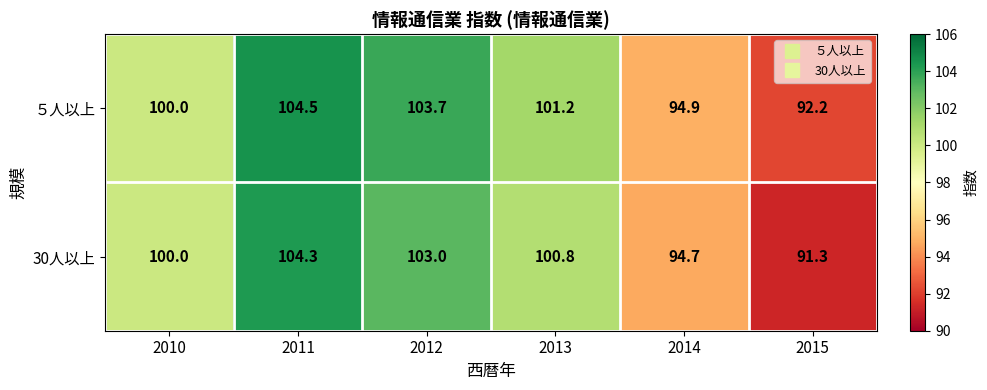

At which label does 30人以上 reach its minimum?

2015